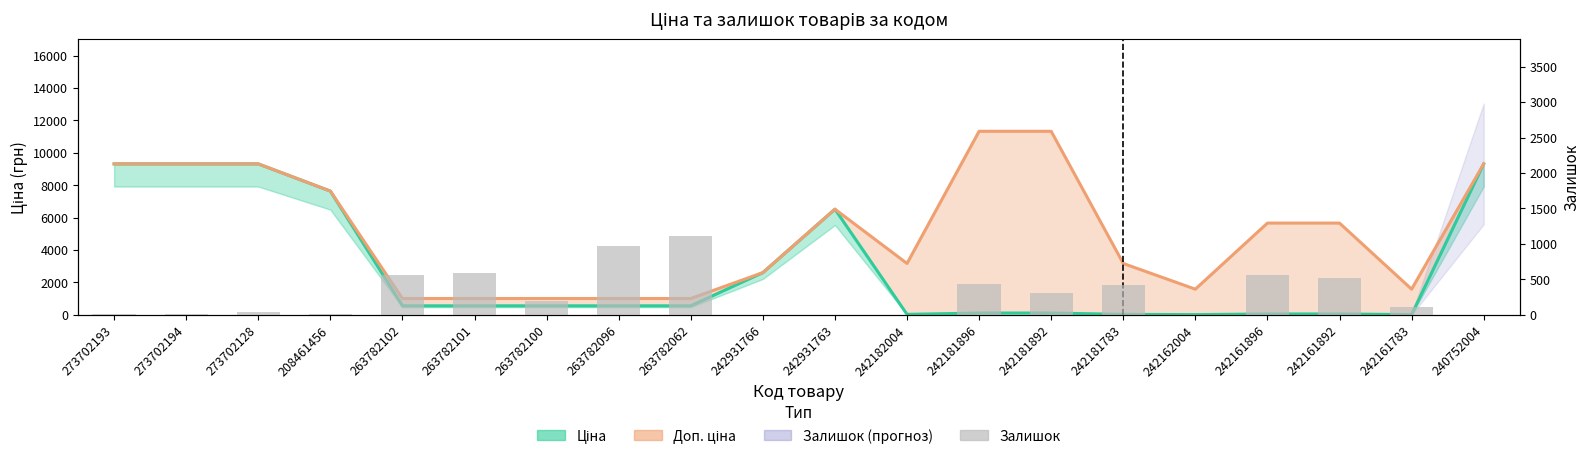

What is the sum of all Доп. ціна values?

102641.6